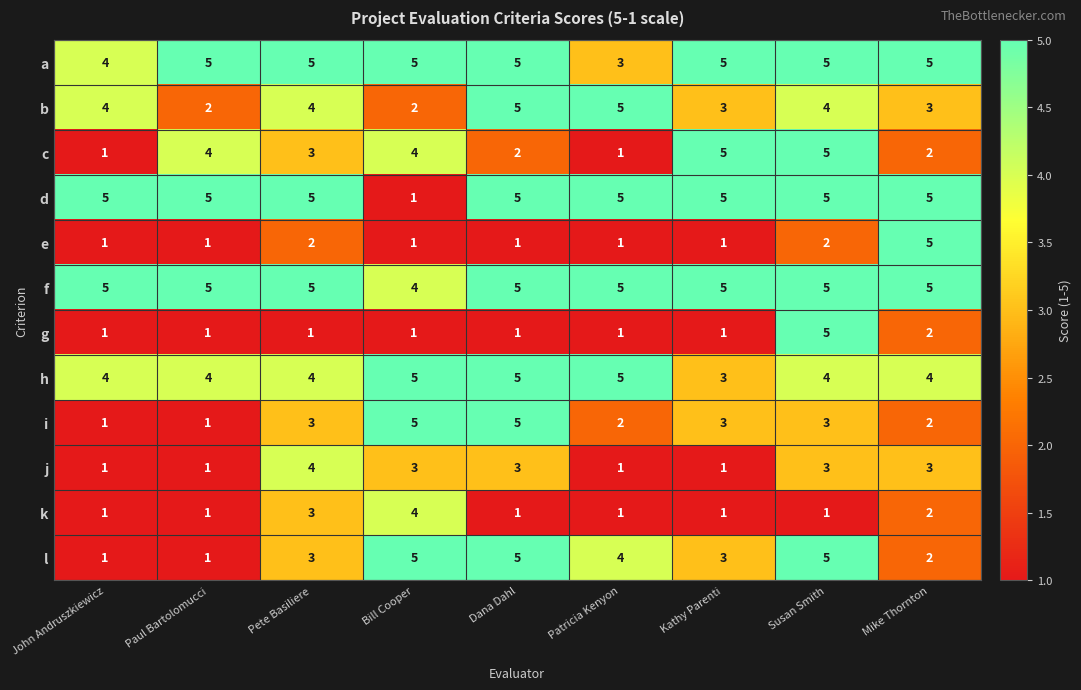

At which category is the sum across all series the highest?

Susan Smith